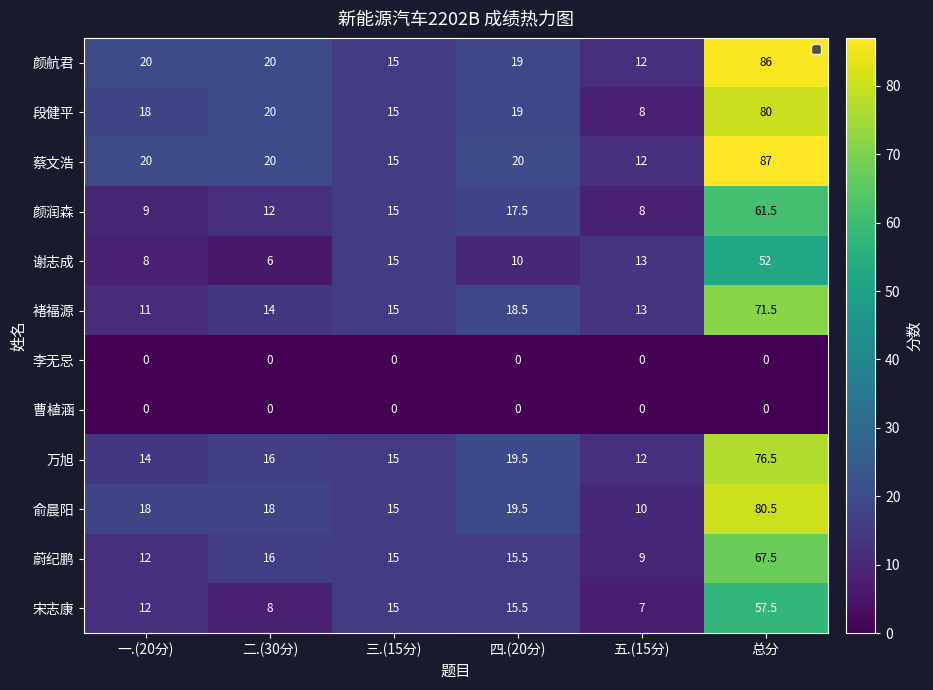

Rank the categories by 段健平 value from highest to lowest.

总分, 二.(30分), 四.(20分), 一.(20分), 三.(15分), 五.(15分)